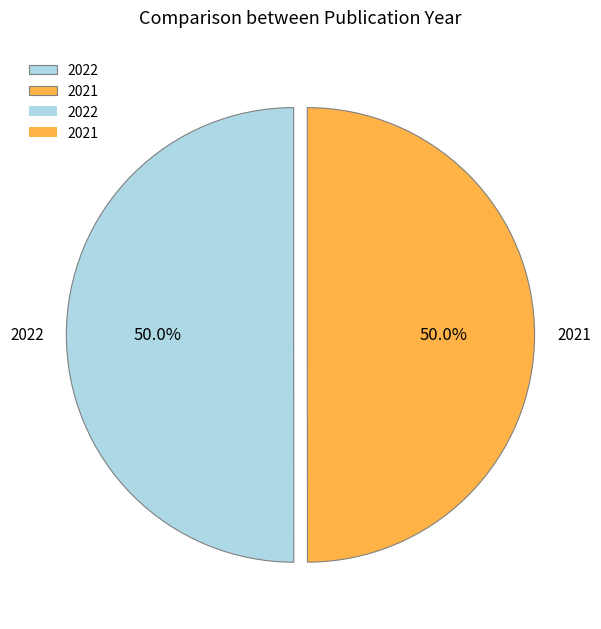

What is the ratio of the value at 2021 to the value at 2022?

1.0